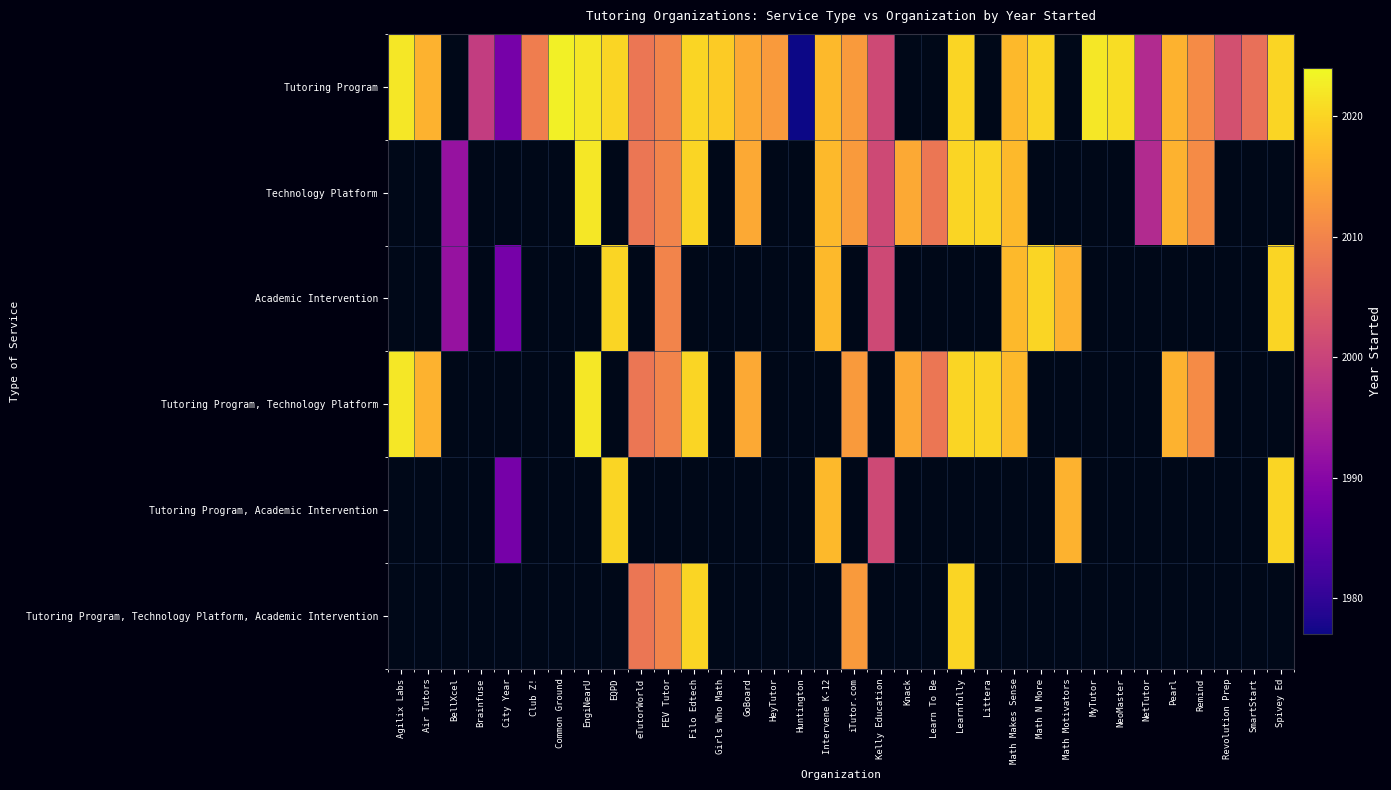

List the series in order of their peak value, lowest first.

Tutoring Program, Technology Platform, Academic Intervention, Tutoring Program, Technology Platform, Tutoring Program, Academic Intervention, Tutoring Program, Technology Platform, Academic Intervention